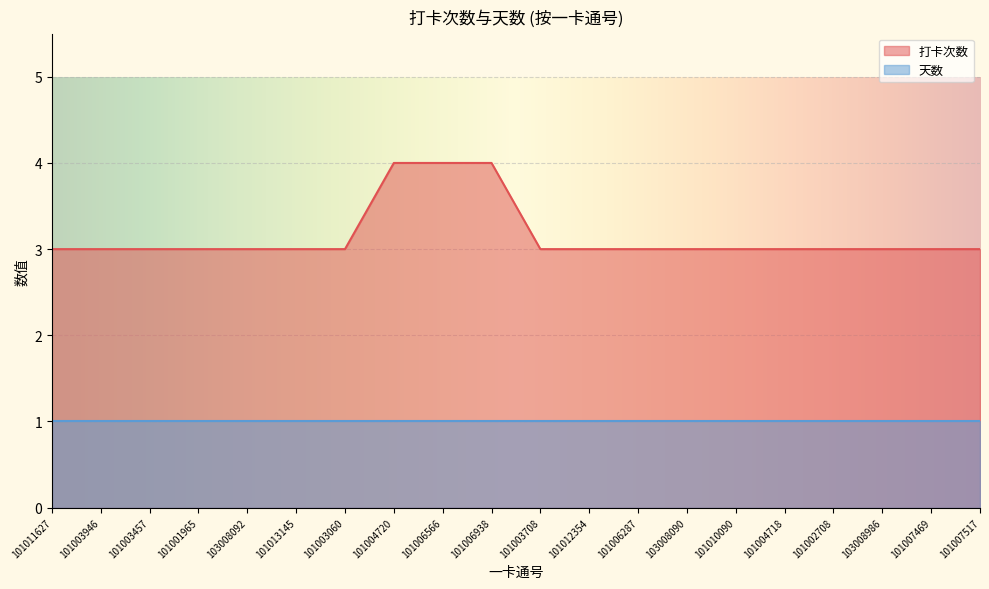

What is the sum of all values?

63